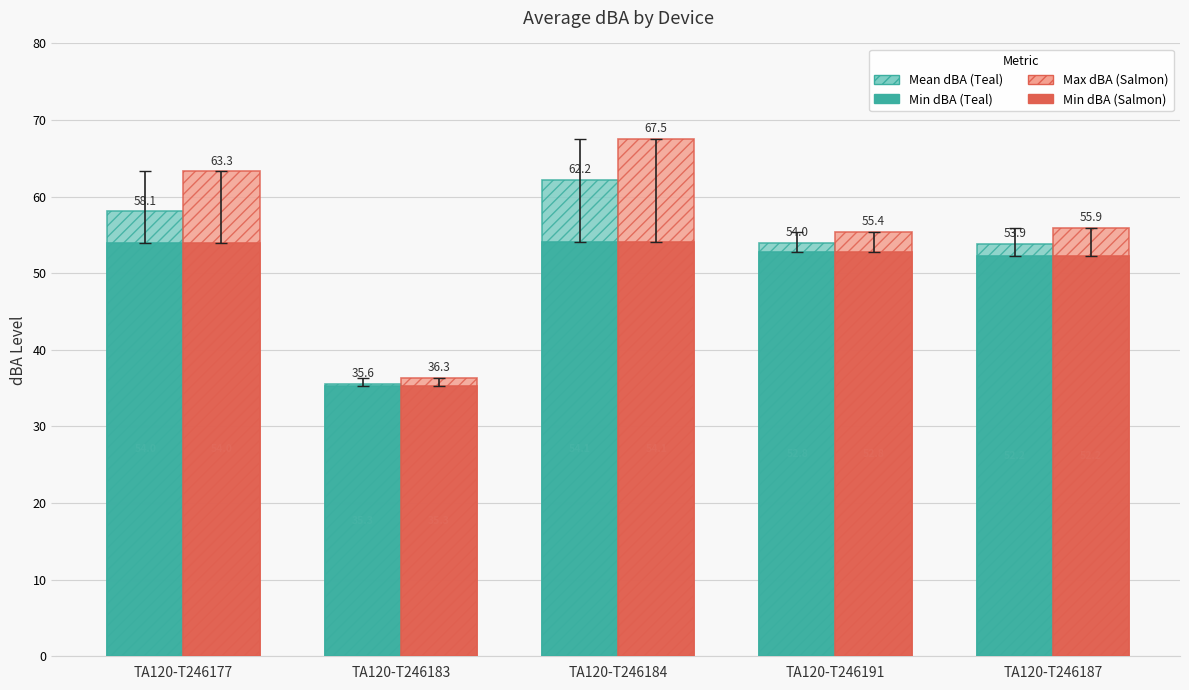

What is the difference between the highest and lowest values at TA120-T246177?

9.3